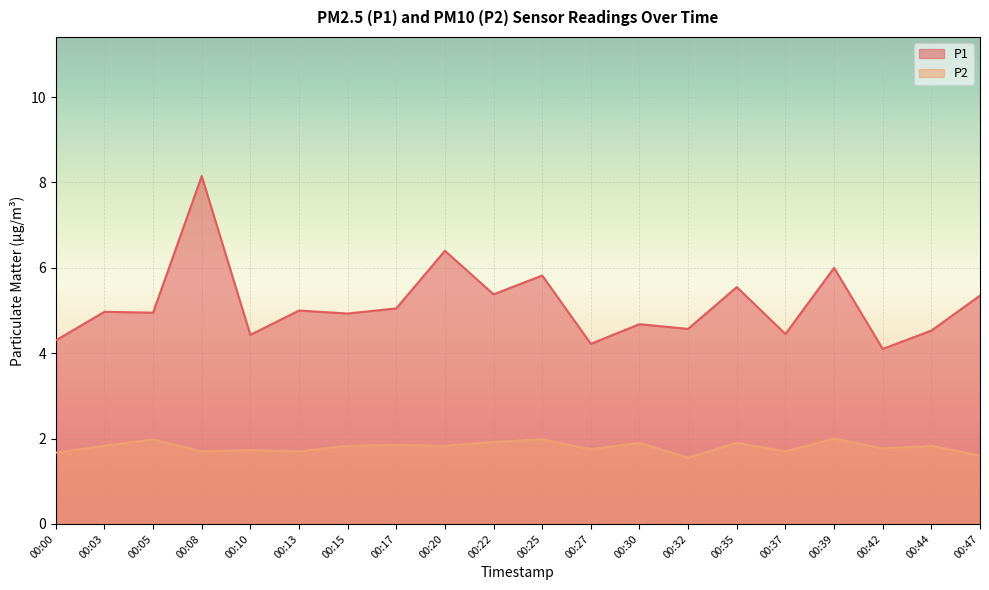

How many lines are shown in the chart?

2